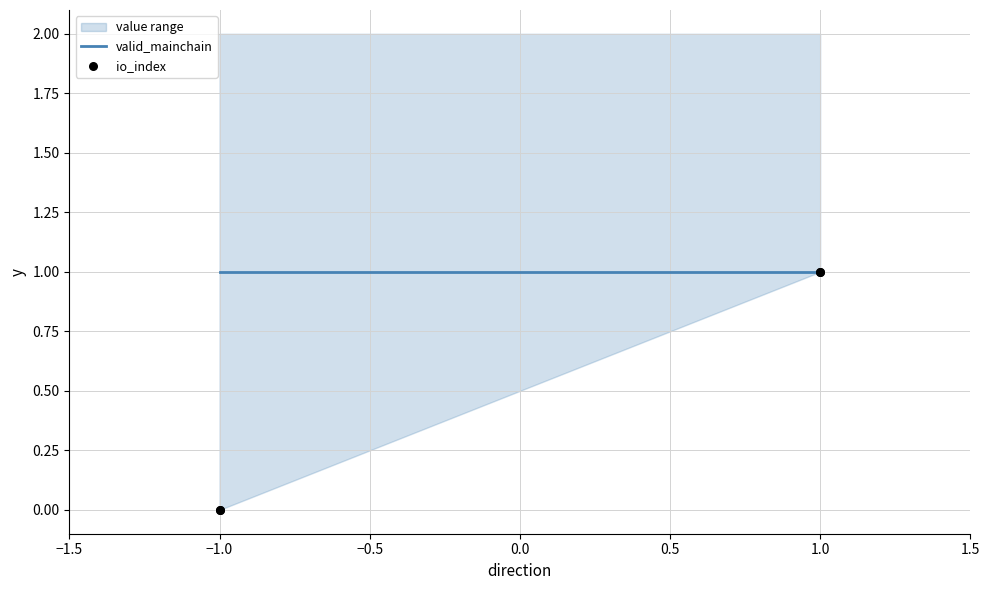

Which series contains the lowest Y value?

io_index